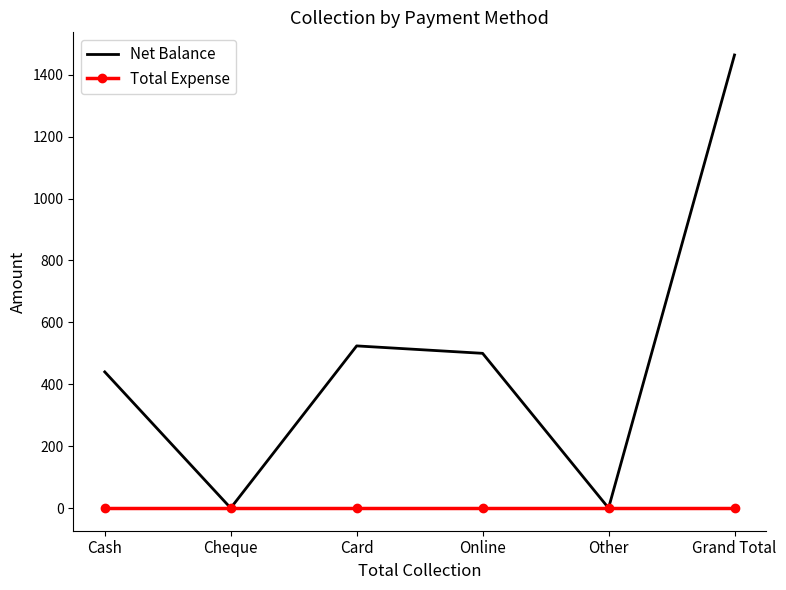

What position from the left is Cash?

1